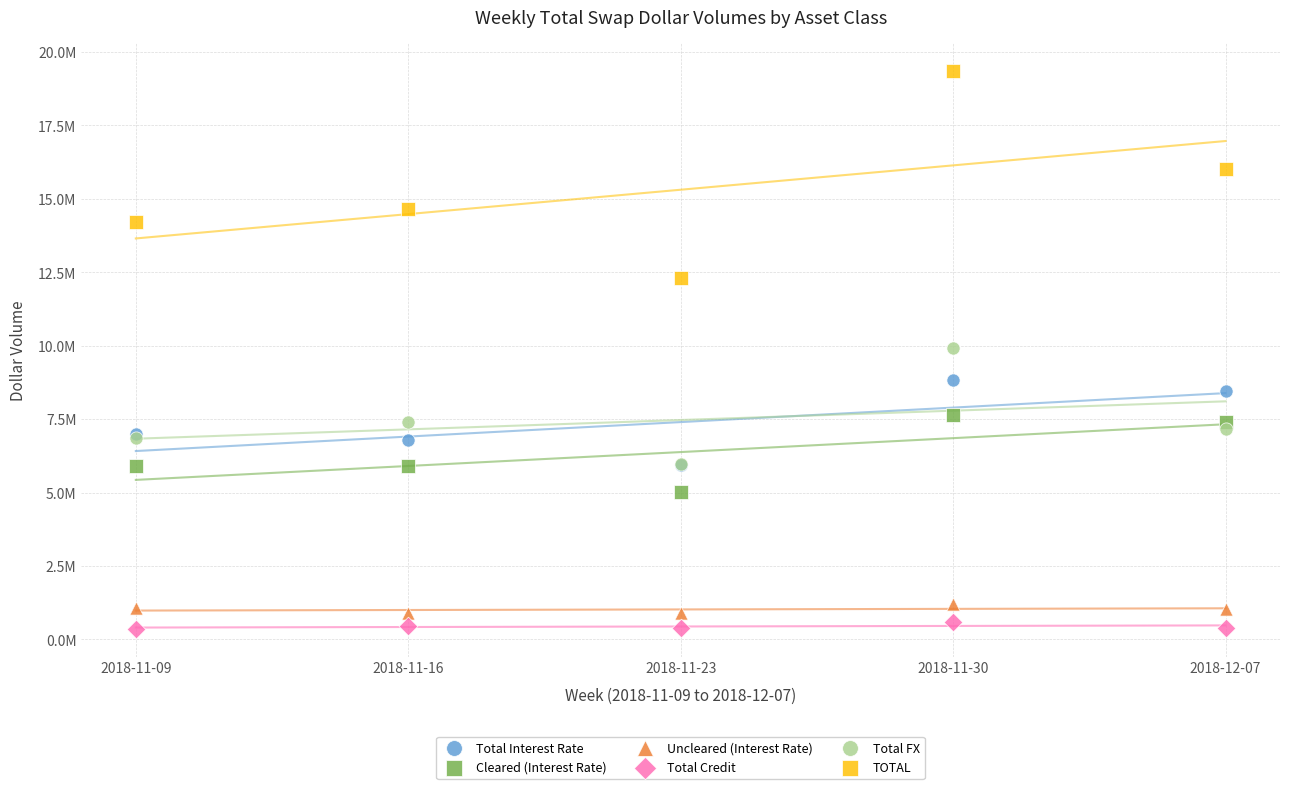

What are all the series names shown in the legend?

Total Interest Rate, Cleared (Interest Rate), Uncleared (Interest Rate), Total Credit, Total FX, TOTAL